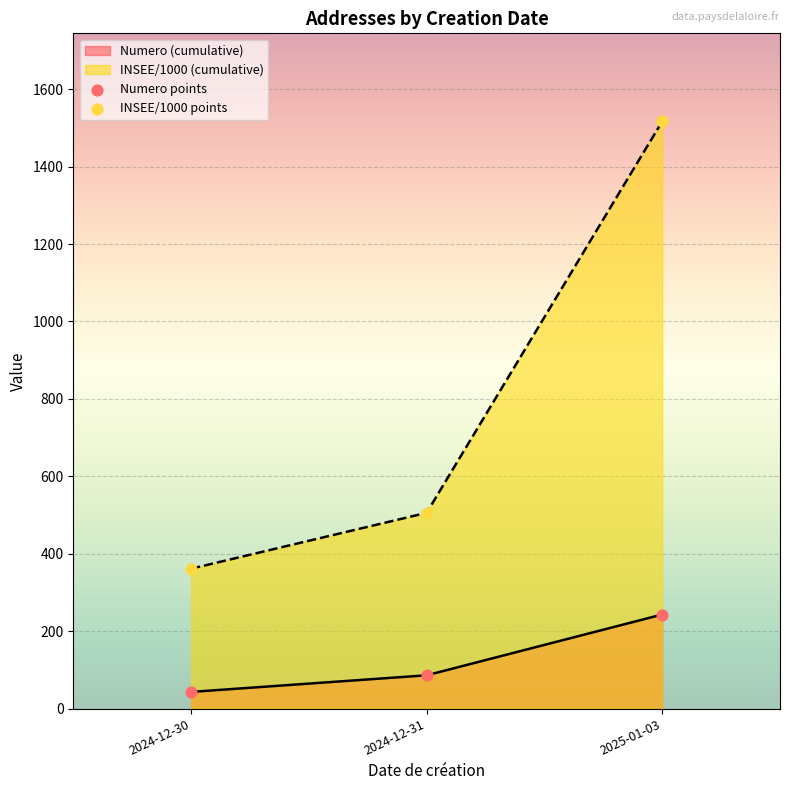

At which category is the sum across all series the highest?

2025-01-03